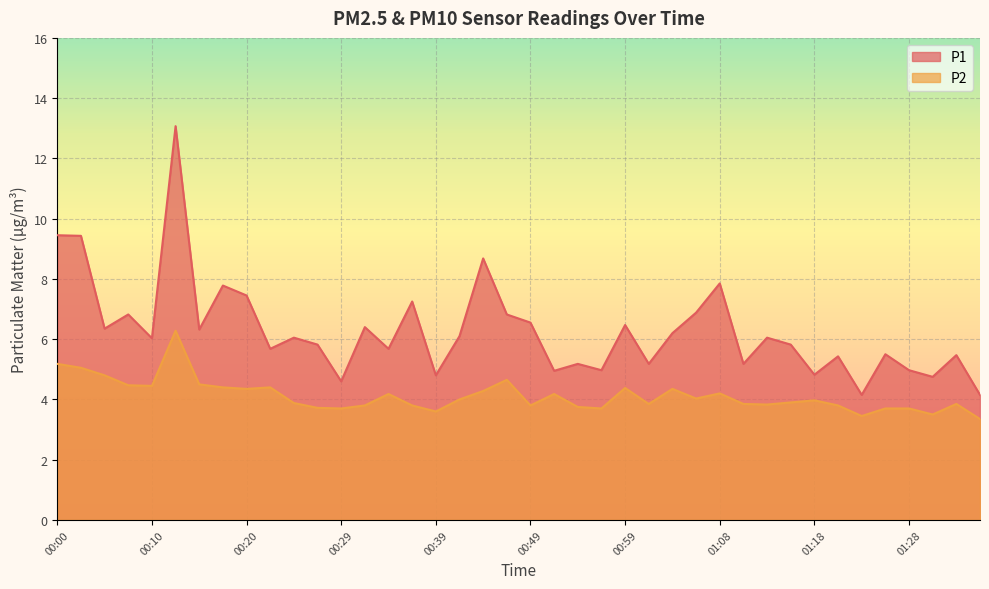

How many series are shown in this chart?

2